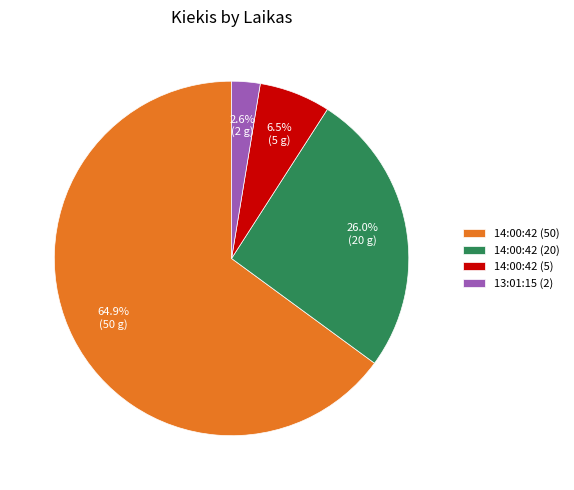

How many slices are in this pie chart?

4